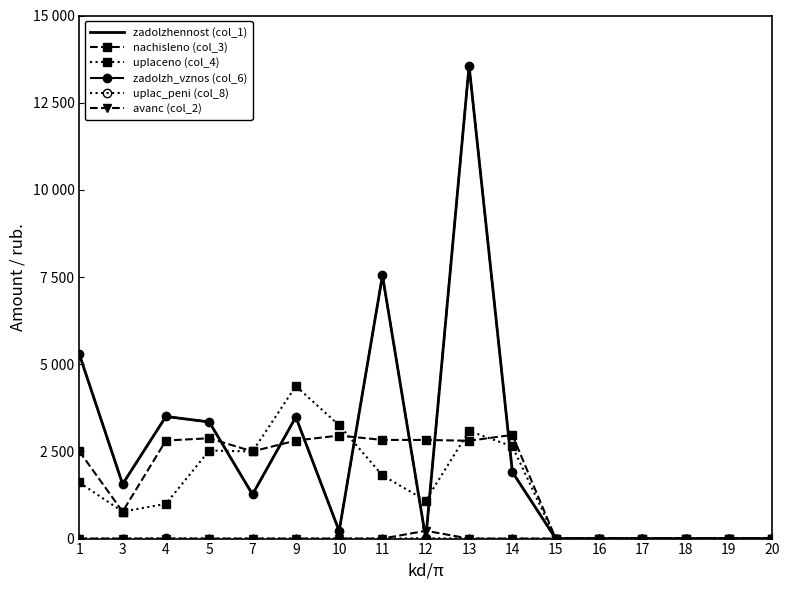

Where is the first local maximum for nachisleno (col_3)?

5